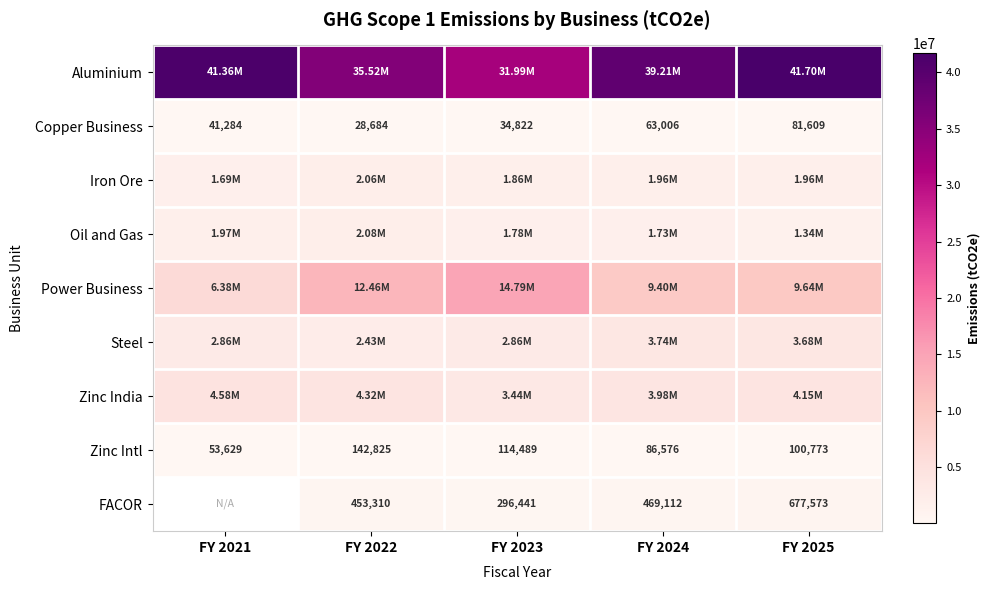

List the labels in order of Zinc Intl value, largest first.

FY 2022, FY 2023, FY 2025, FY 2024, FY 2021